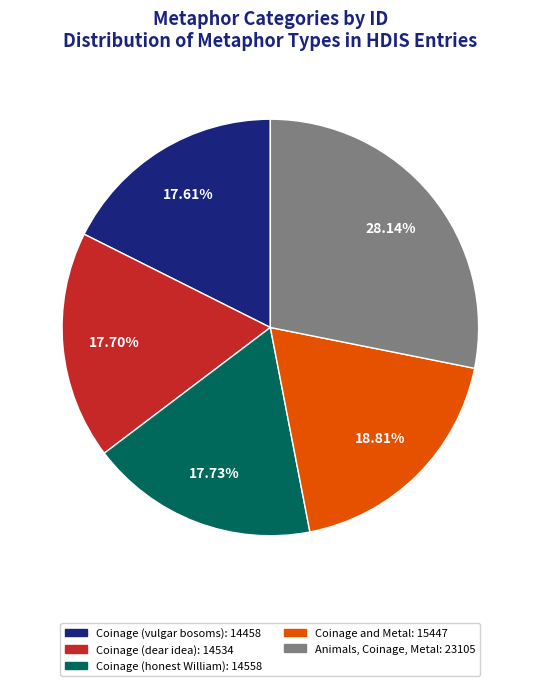

To the nearest percent, what portion does Animals, Coinage, Metal represent?

28%